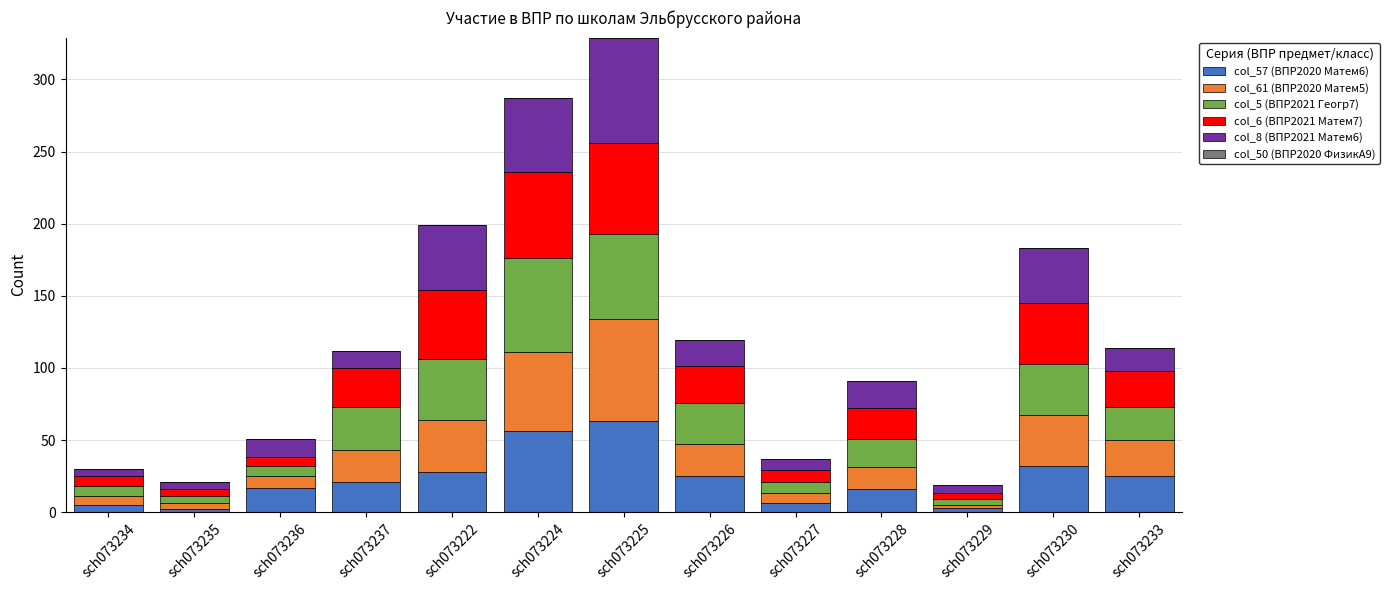

What is the total value across all series at sch073237?

112